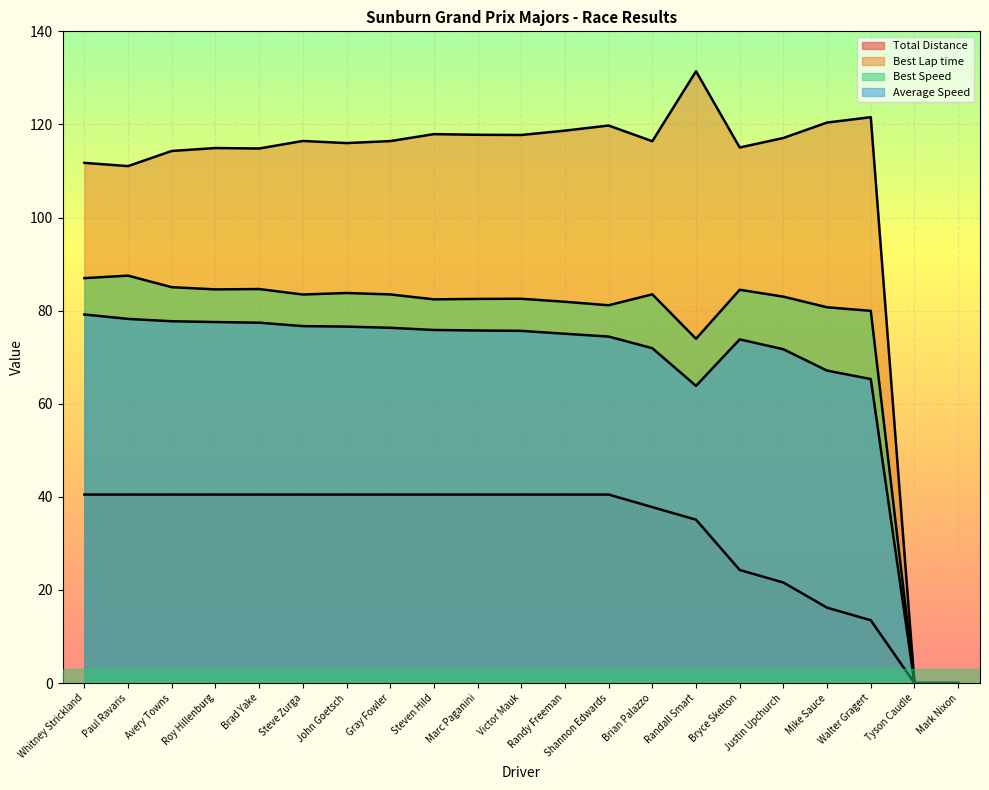

How many lines are shown in the chart?

4